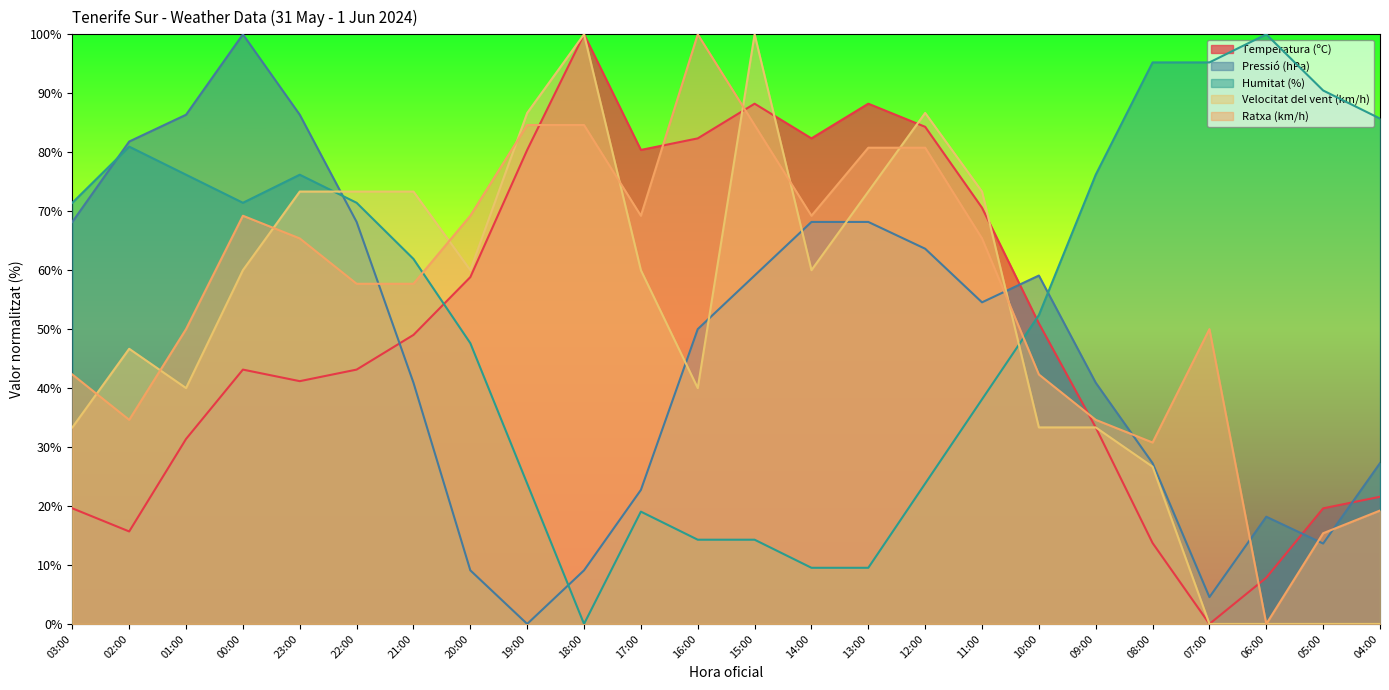

List the series in order of their peak value, highest first.

Temperatura (ºC), Pressió (hPa), Humitat (%), Velocitat del vent (km/h), Ratxa (km/h)